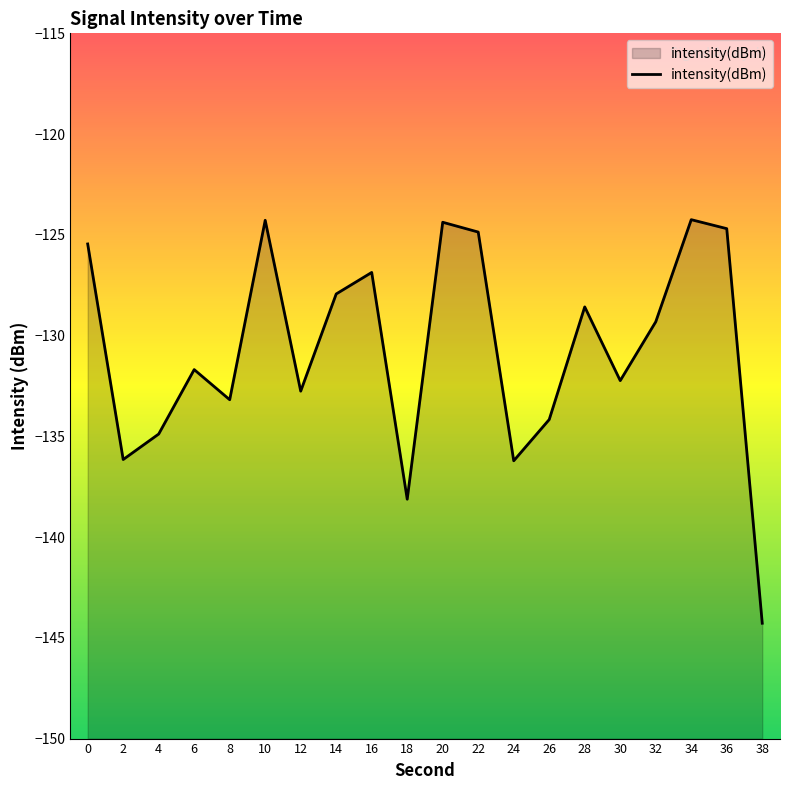

List the labels in order of value, largest first.

34, 10, 20, 36, 22, 0, 16, 14, 28, 32, 6, 30, 12, 8, 26, 4, 2, 24, 18, 38